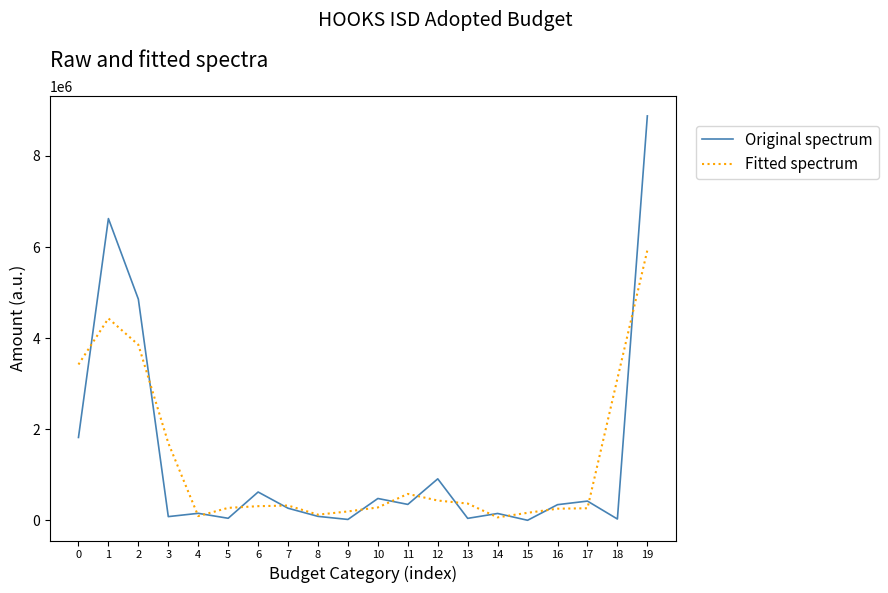

Rank the series by their maximum value, from lowest to highest.

Fitted spectrum, Original spectrum